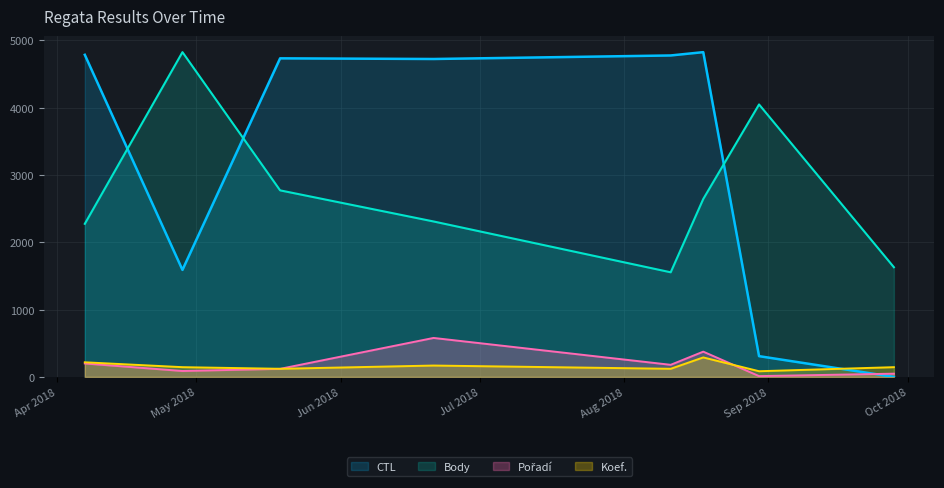

How many lines are shown in the chart?

4